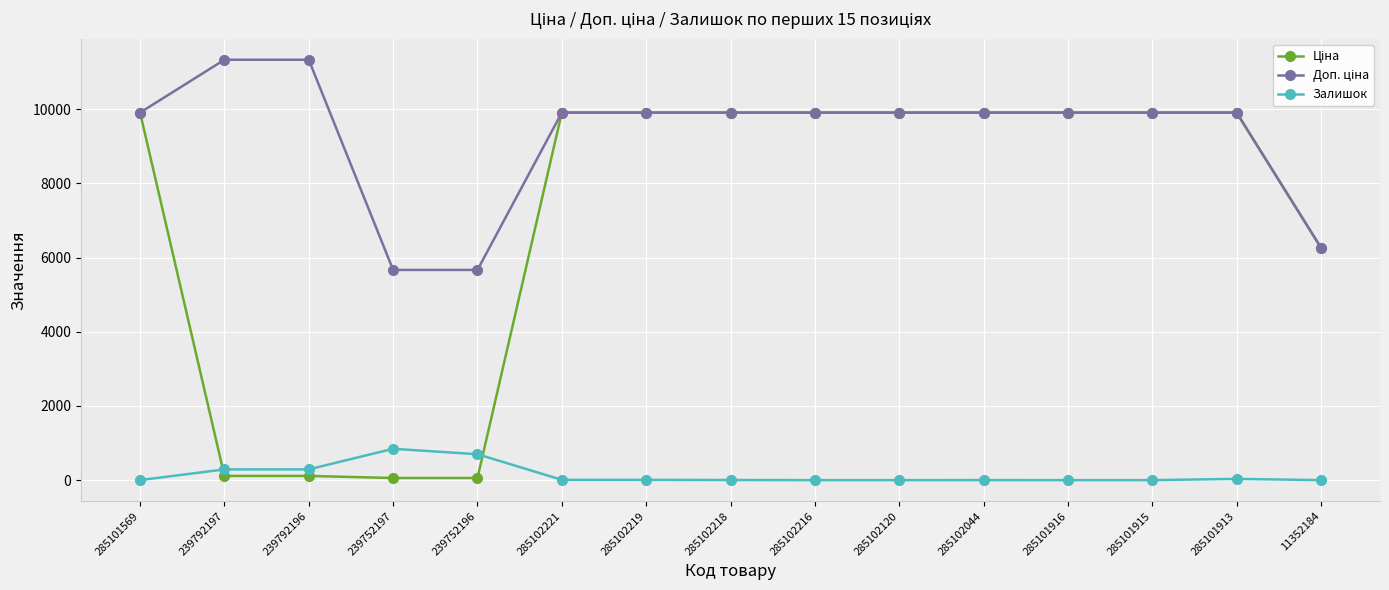

Is it true that Залишок equals 1081.7 at 239752196?

False